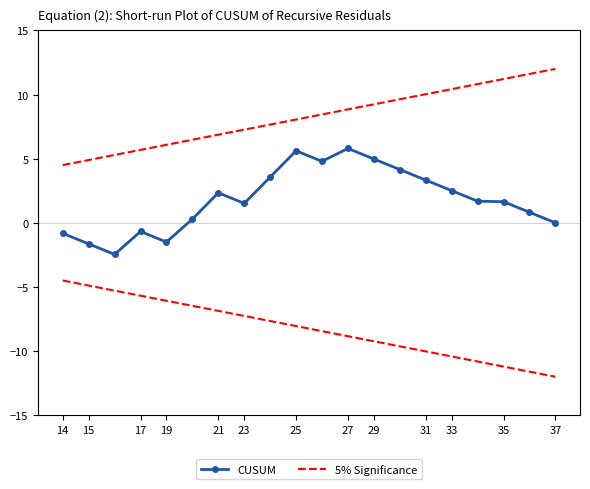

At which category is the sum across all series the highest?

27